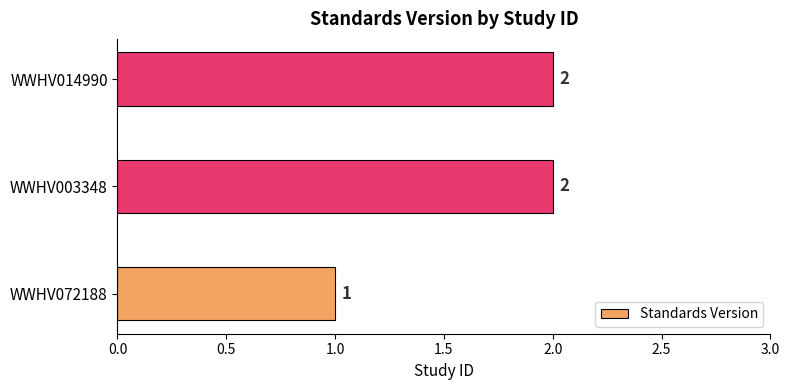

Are the bars grouped side by side (vs. stacked)?

No